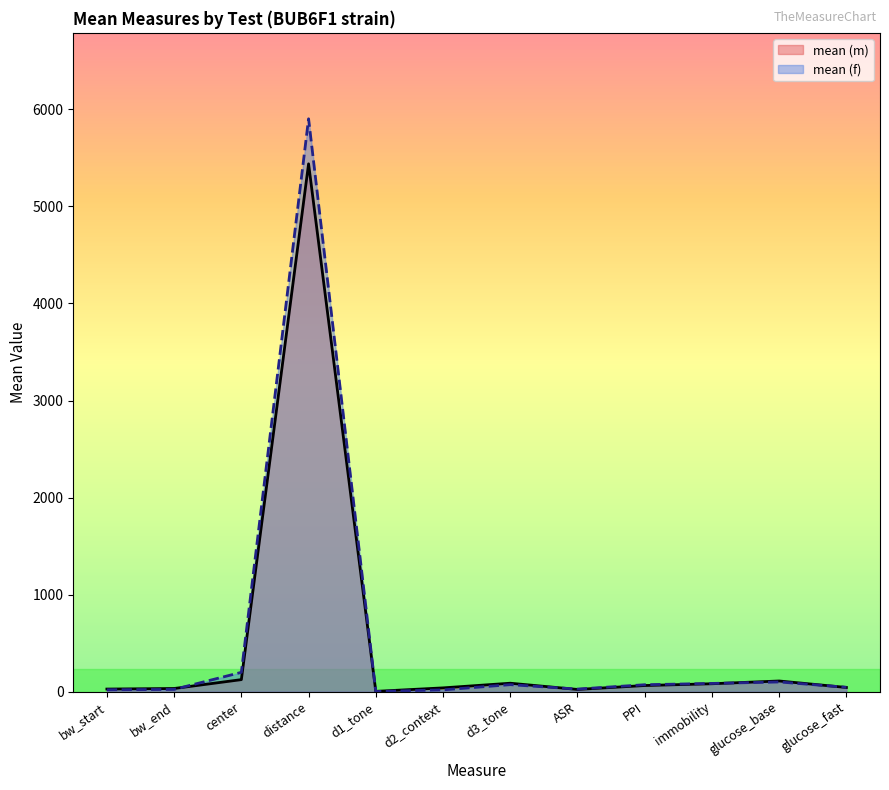

How many lines are shown in the chart?

2